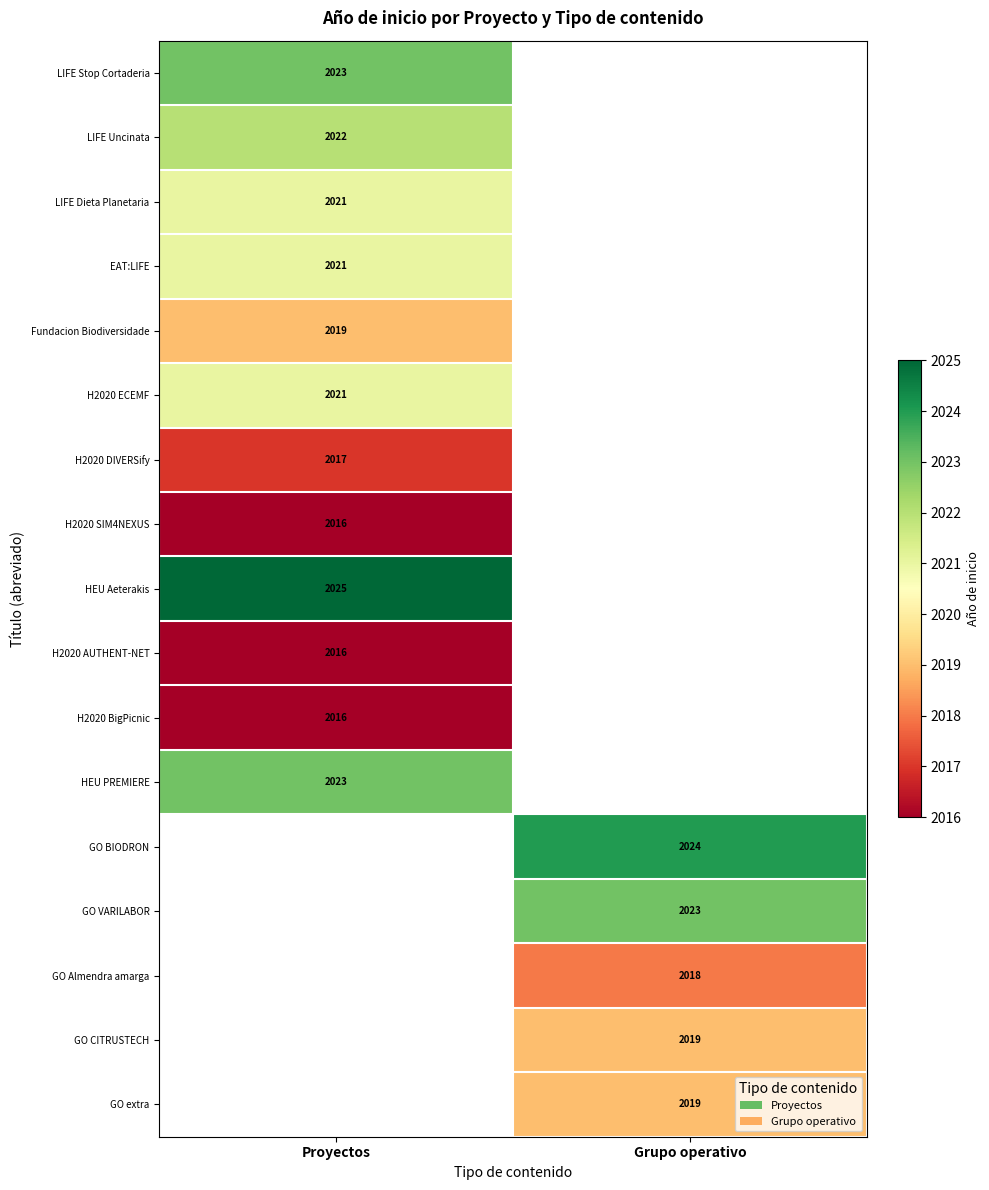

What is the difference between the highest and lowest values at Proyectos?

9.0